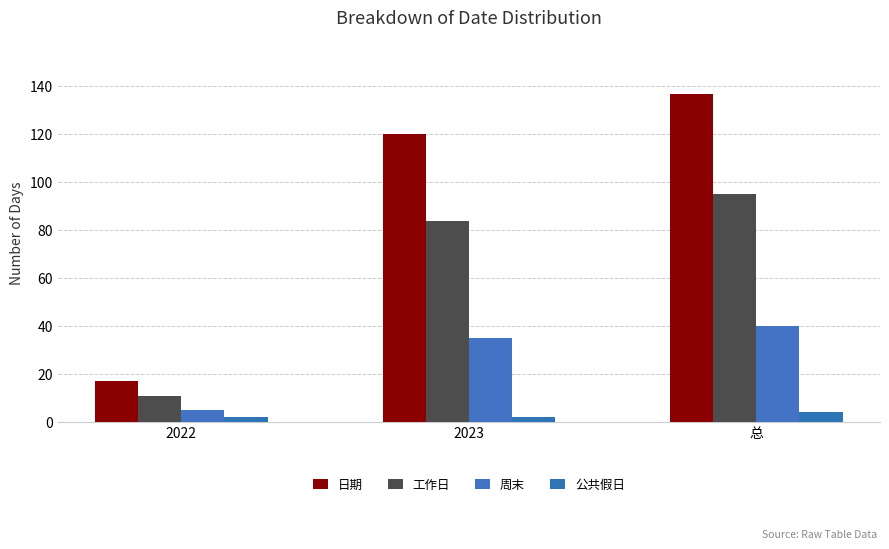

How many bars are there in total?

12